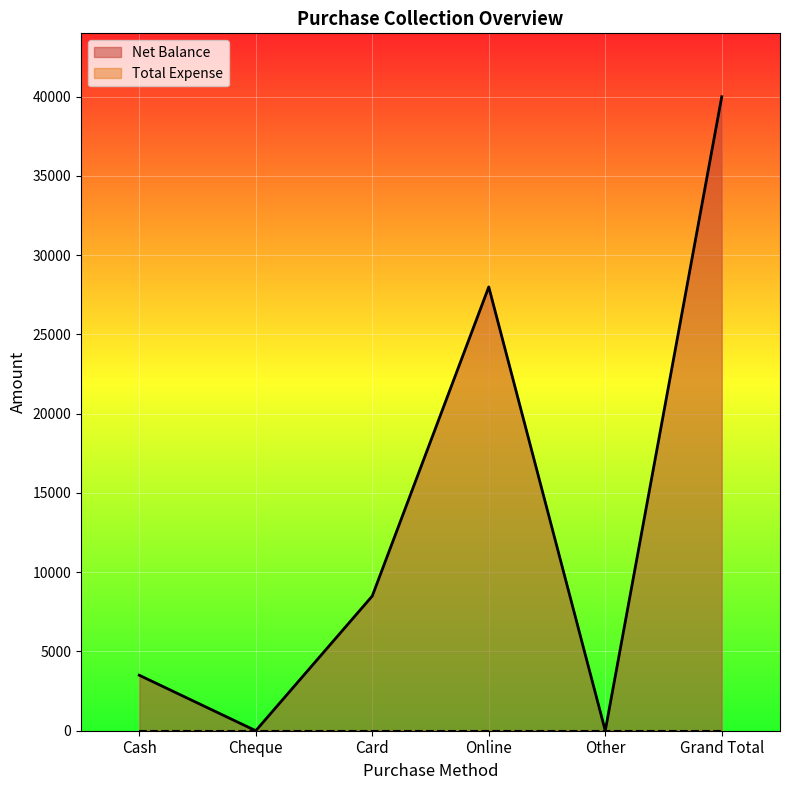

Which category has the lowest value across all series?

Cheque